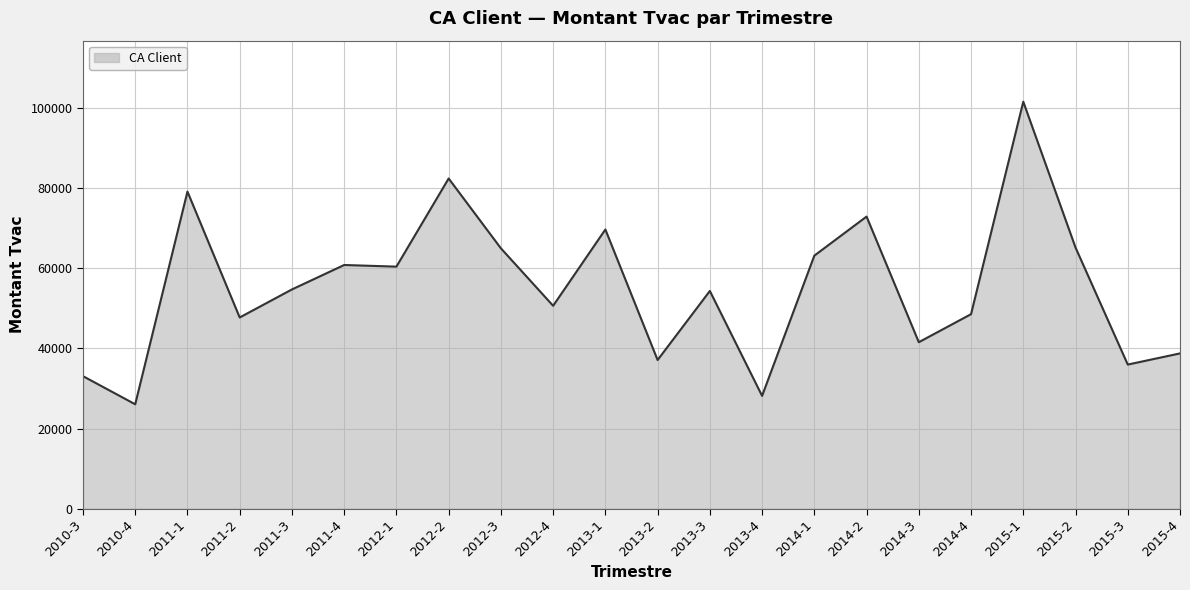

How many values exceed 54734?

11